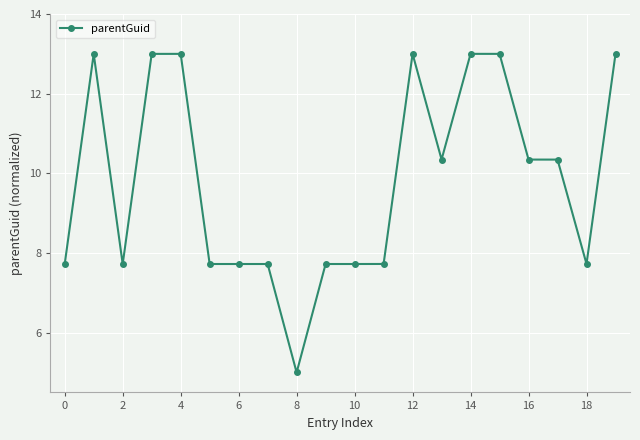

What is the value of the 13th point from the left?

13.0